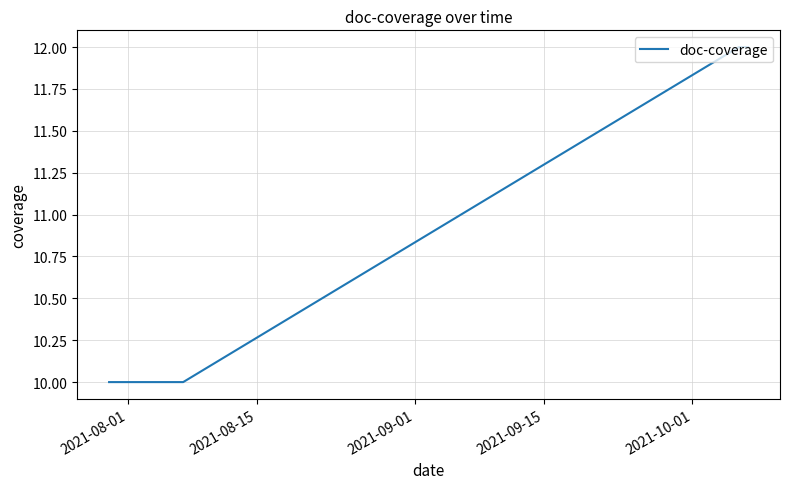

What is the average value?

11